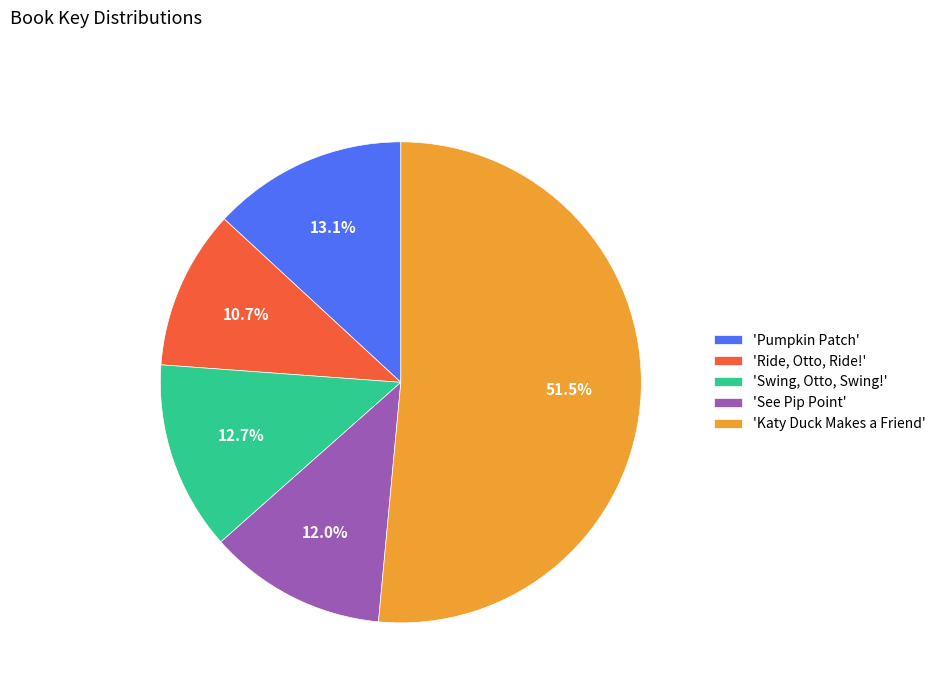

Do 'Ride, Otto, Ride!' and 'Katy Duck Makes a Friend' together represent more than half of the pie?

Yes